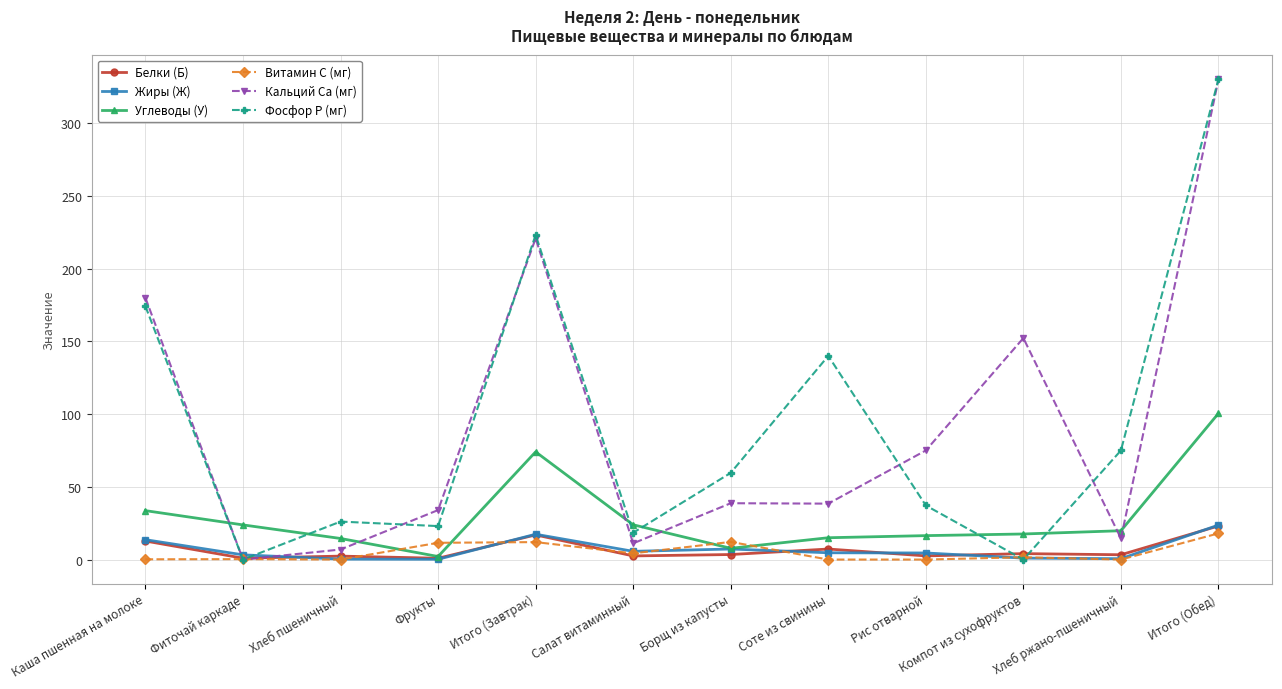

What position from the right is Итого (Обед)?

1